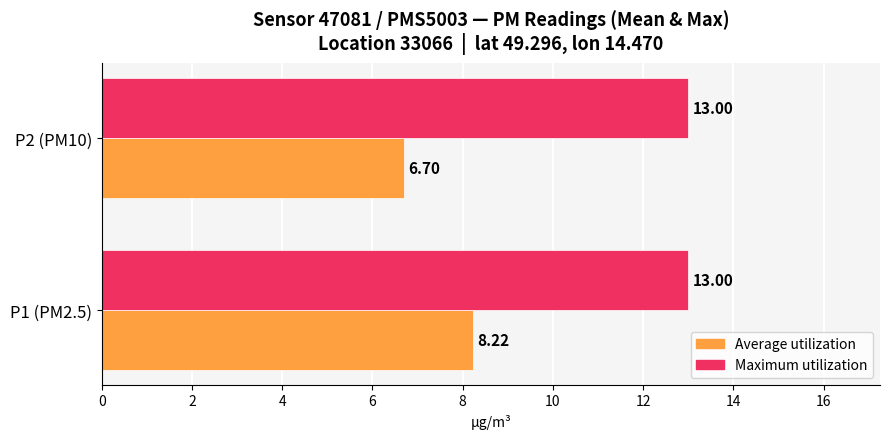

Is the value of Average utilization at P1 (PM2.5) greater than the value of Maximum utilization at P1 (PM2.5)?

No